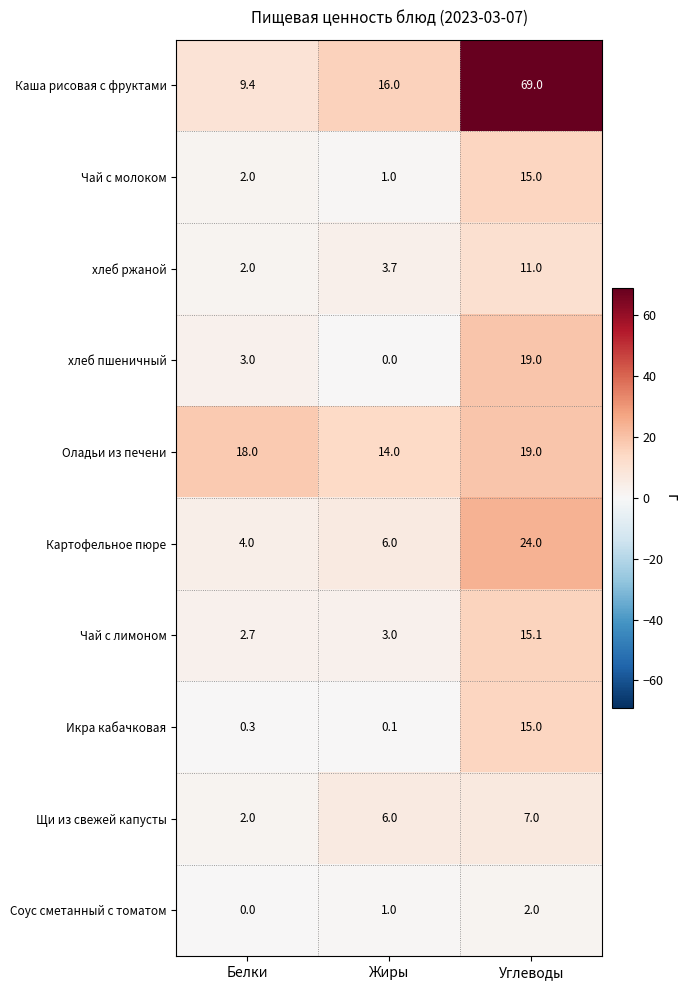

Which category has the highest value across all series?

Углеводы